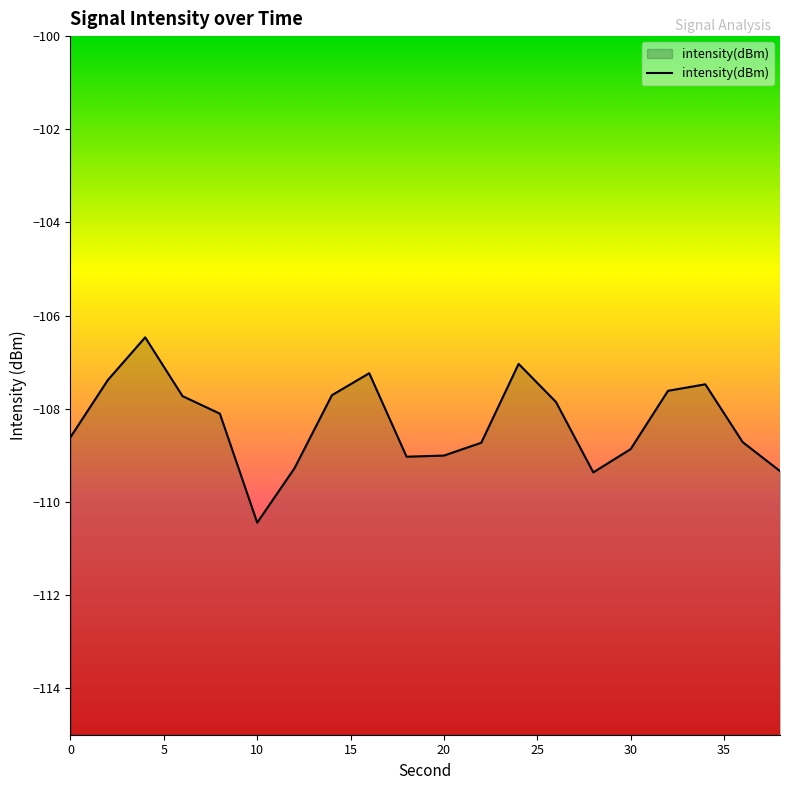

Is it true that the value at 24 is -168.5?

False